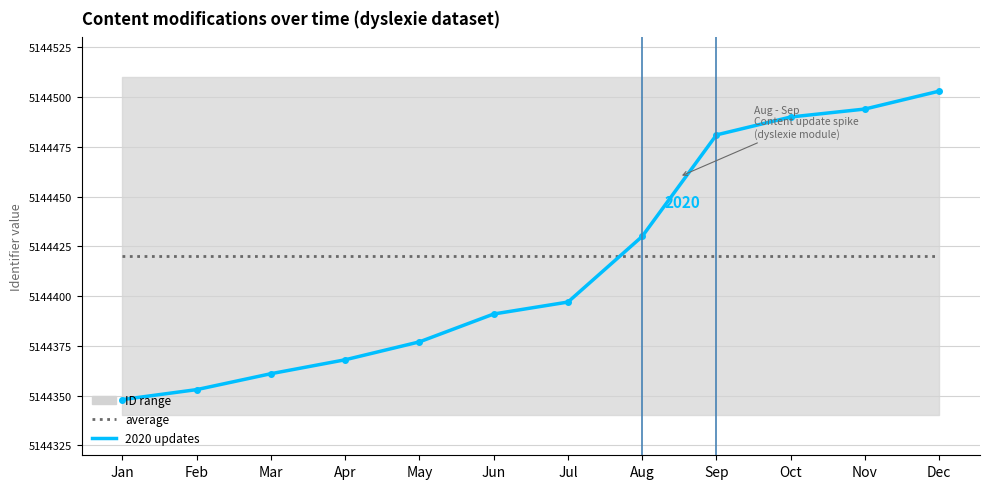

At which category is the sum across all series the highest?

Dec